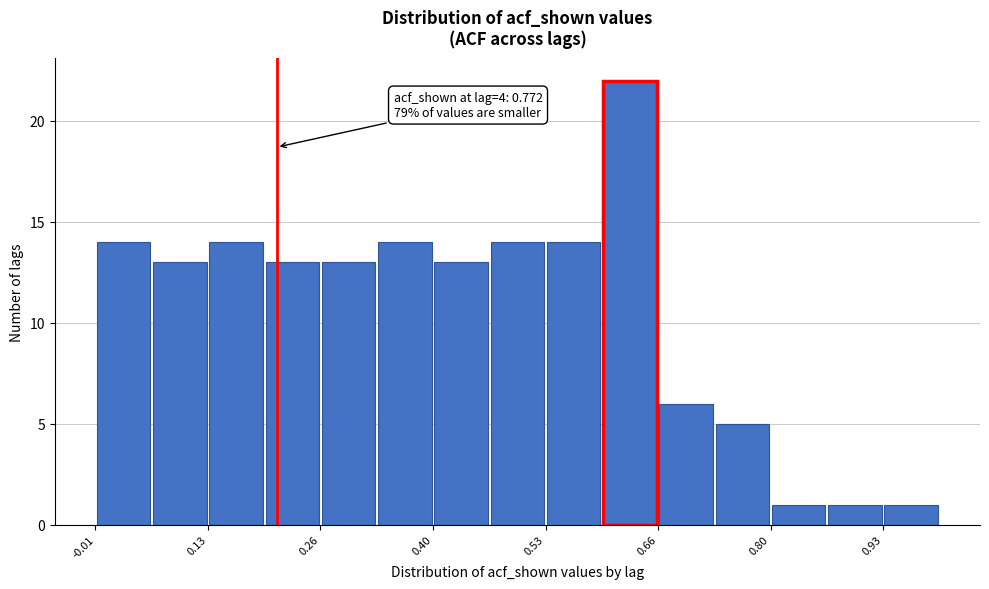

Read against the x-axis, roughly where is the centre of the tallest bar?

0.64